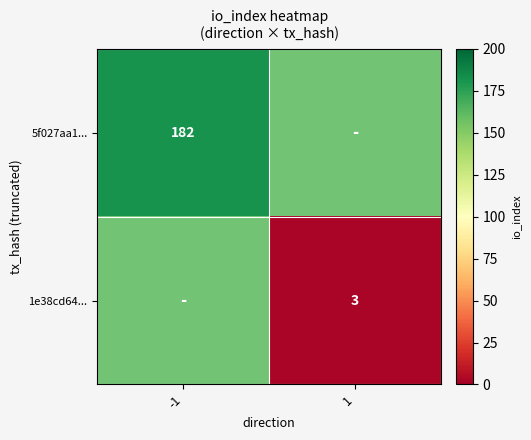

Which category has the highest value across all series?

-1